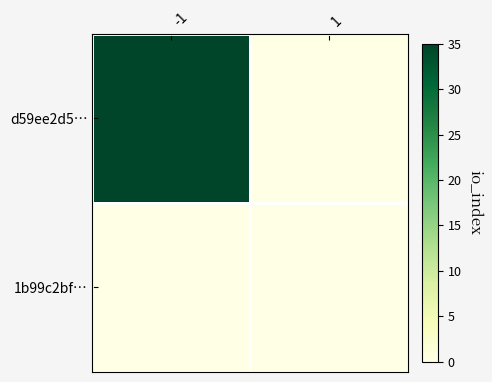

How many series are shown in this chart?

2